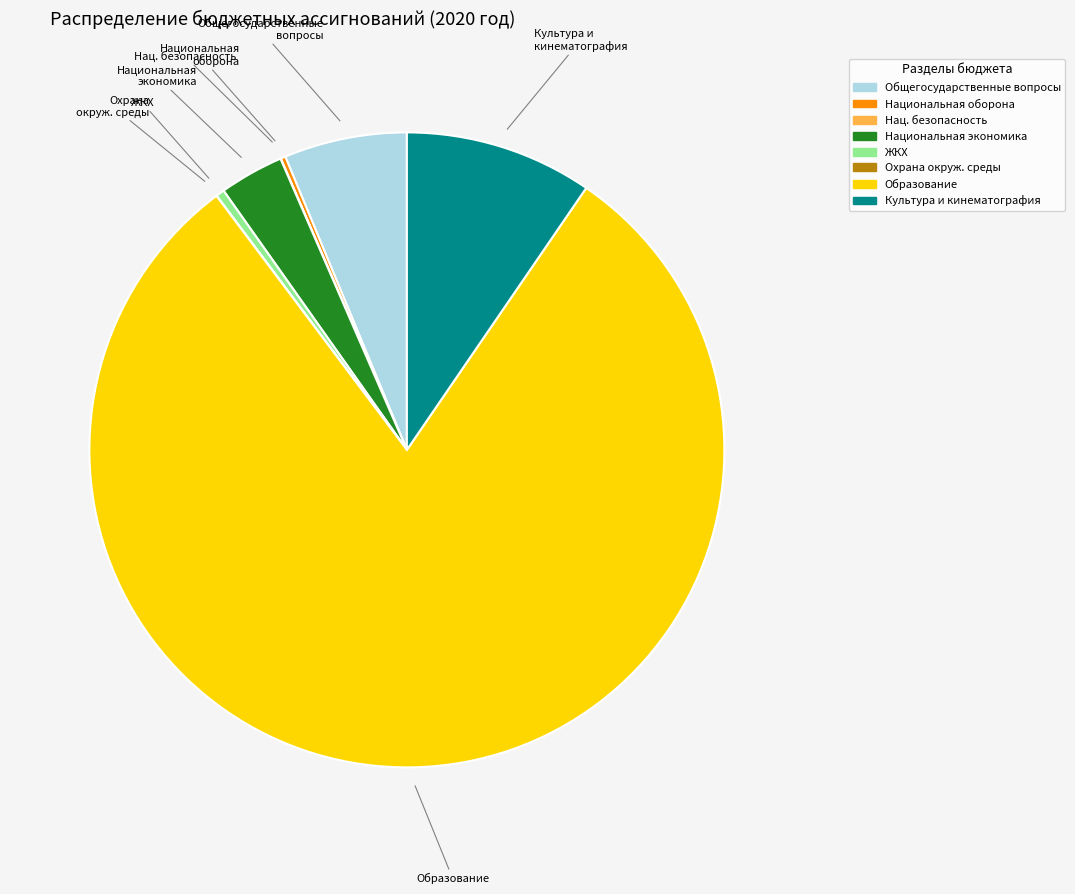

Does any single category account for the majority?

Yes